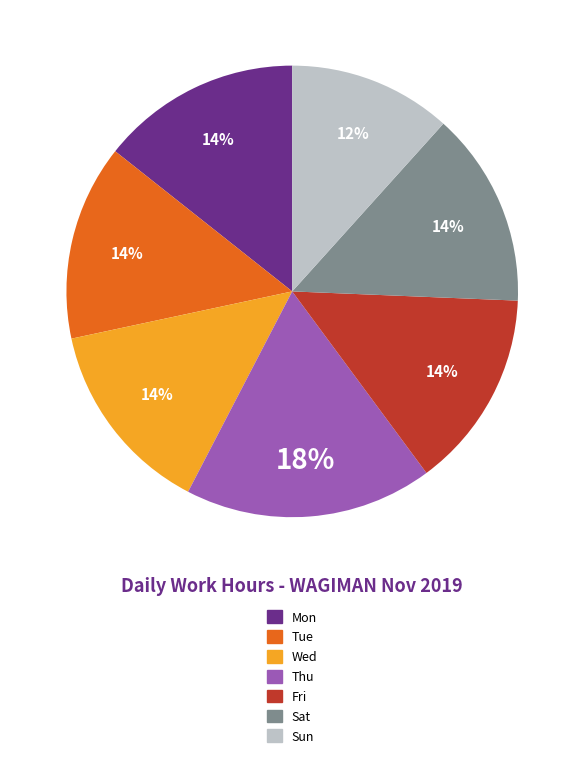

Do Fri and Tue together represent more than half of the pie?

No